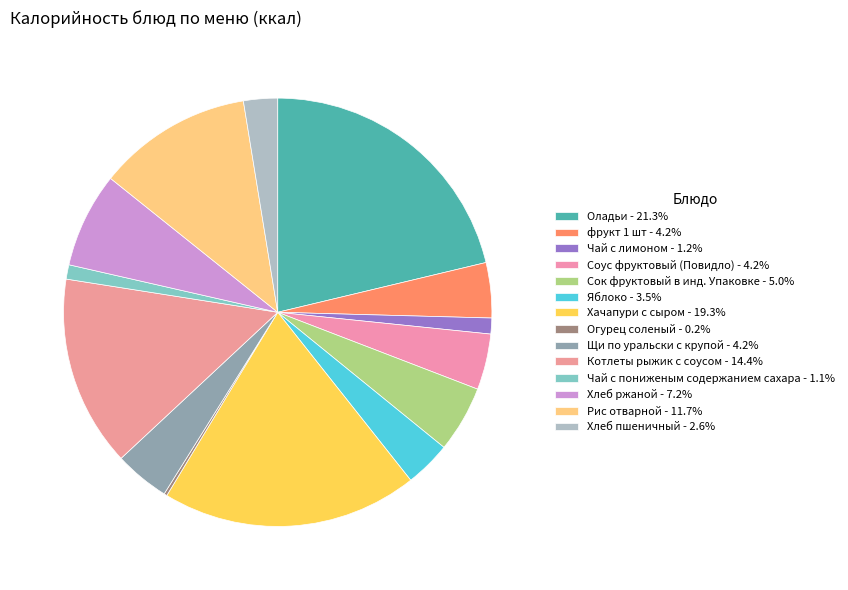

Count the number of slices in the pie.

14